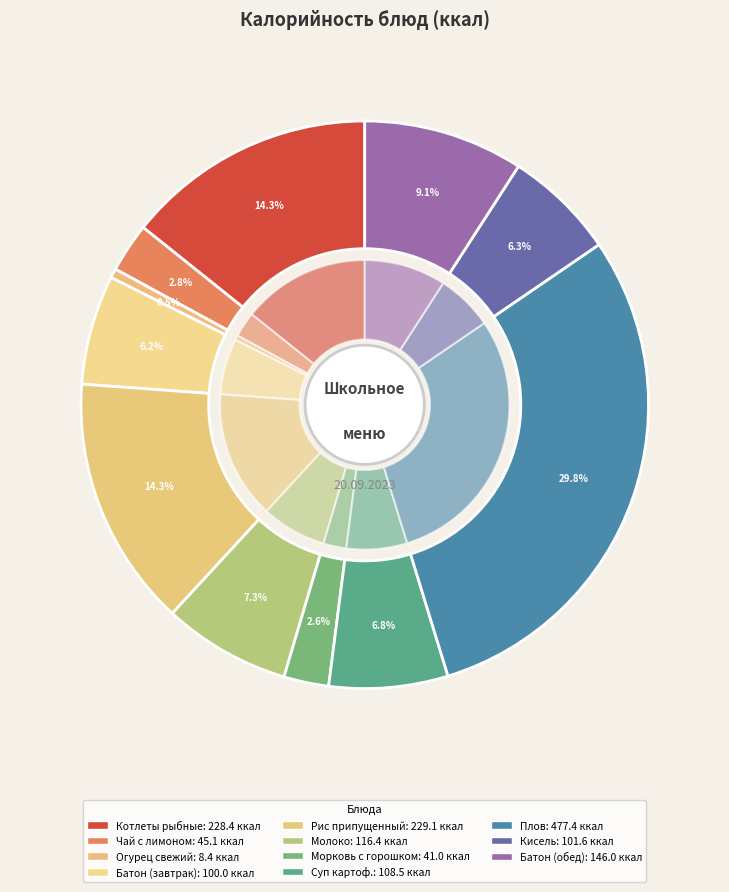

To the nearest percent, what portion does молоко represent?

7%